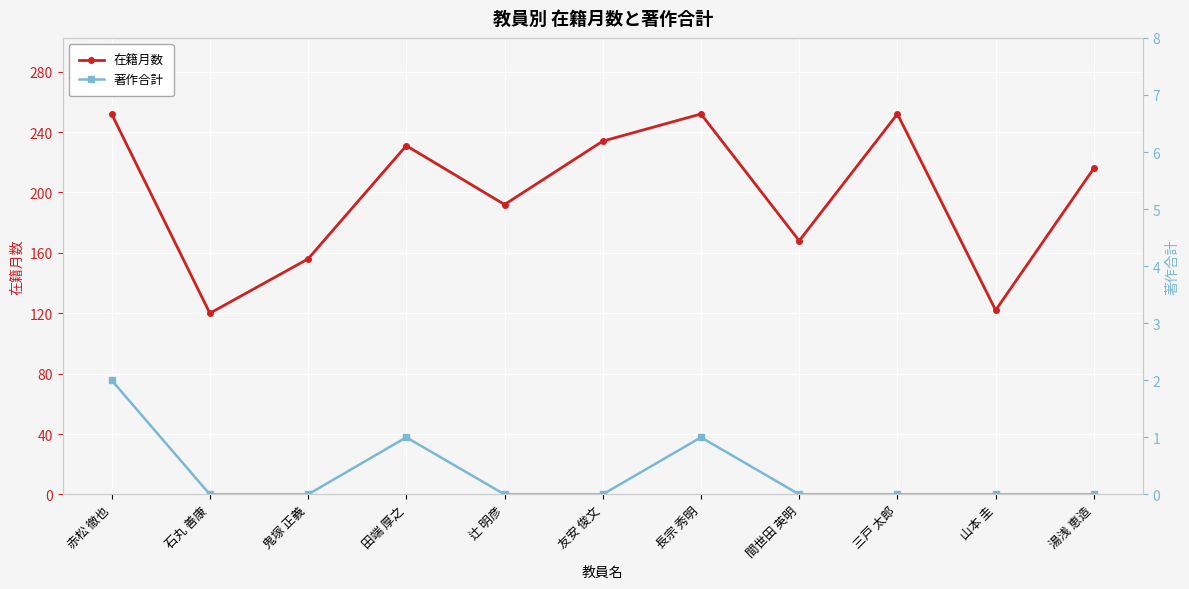

How many data points in 在籍月数 are less than 216?

5